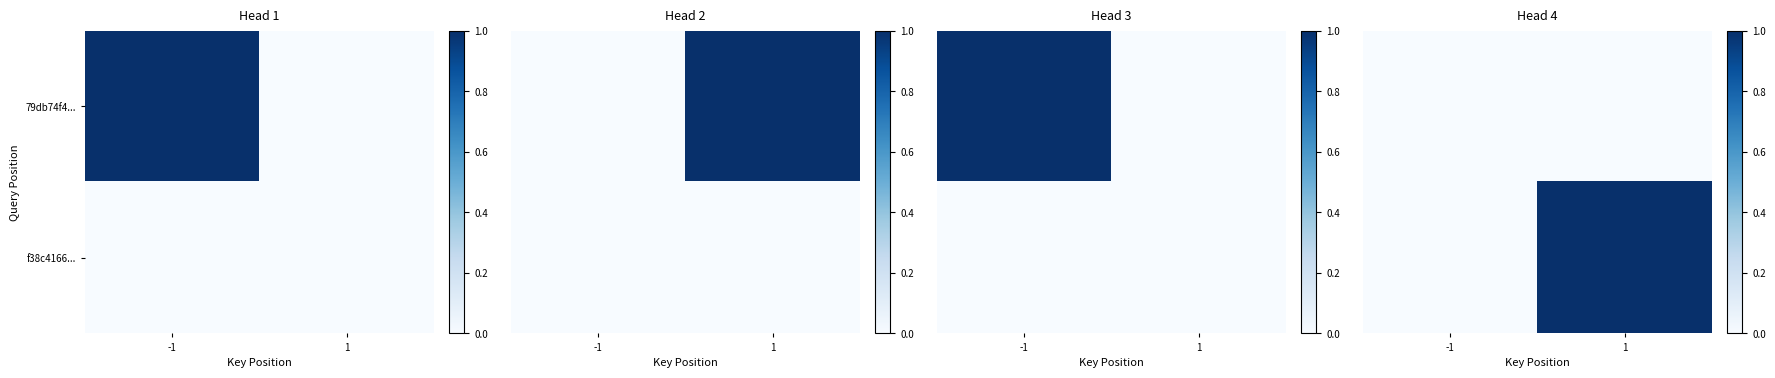

At which label does 79db74f4... reach its peak?

-1